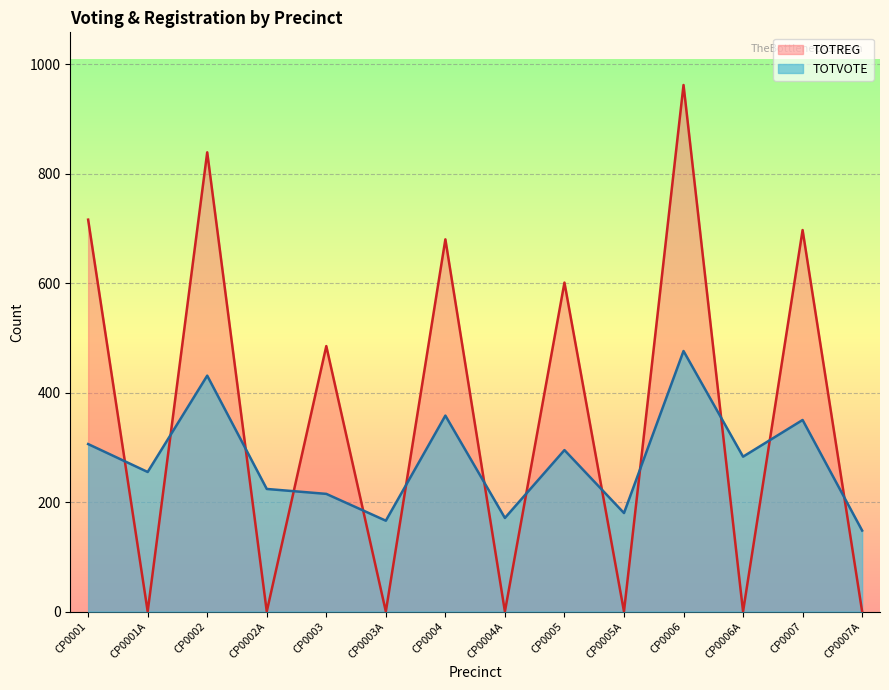

Reading left to right, transcribe all the data shown in this chart.

TOTREG: CP0001=716	CP0001A=0	CP0002=839	CP0002A=0	CP0003=485	CP0003A=0	CP0004=680	CP0004A=0	CP0005=601	CP0005A=0	CP0006=962	CP0006A=0	CP0007=697	CP0007A=0
TOTVOTE: CP0001=306	CP0001A=255	CP0002=431	CP0002A=224	CP0003=215	CP0003A=166	CP0004=358	CP0004A=171	CP0005=295	CP0005A=180	CP0006=476	CP0006A=283	CP0007=350	CP0007A=148